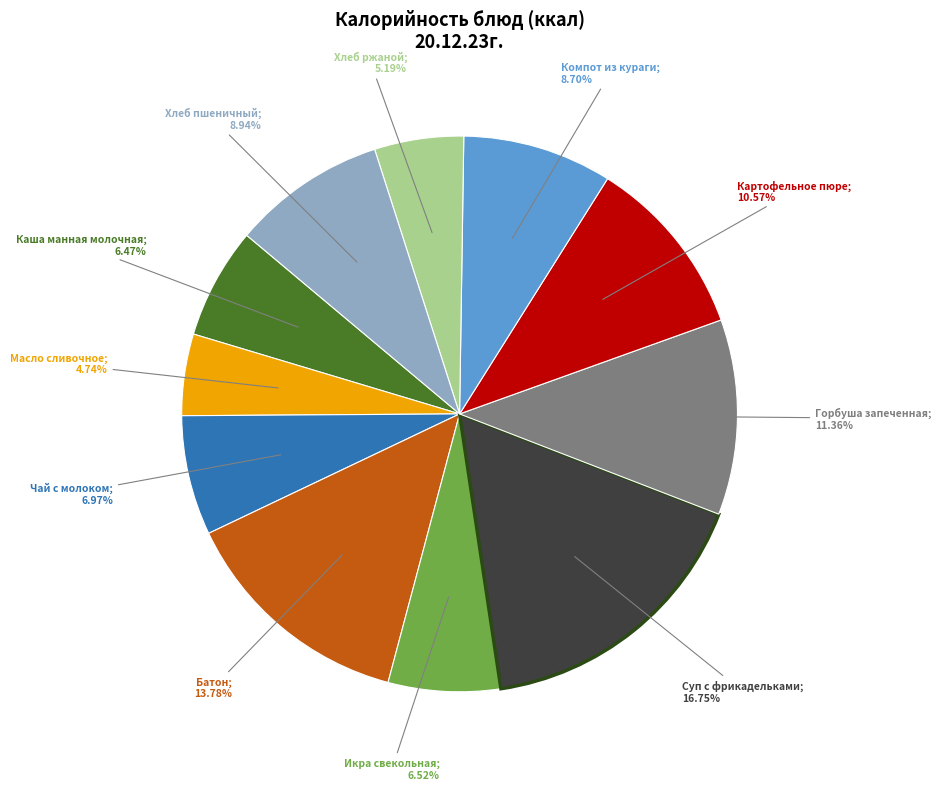

Does any single category account for the majority?

No